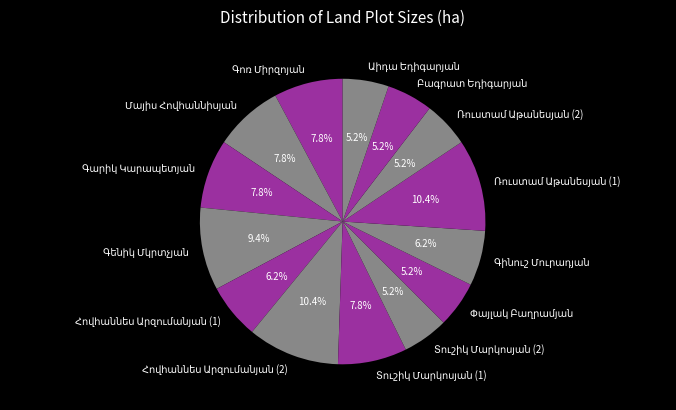

To the nearest percent, what is the difference between the largest and smallest slice percentages?

5%